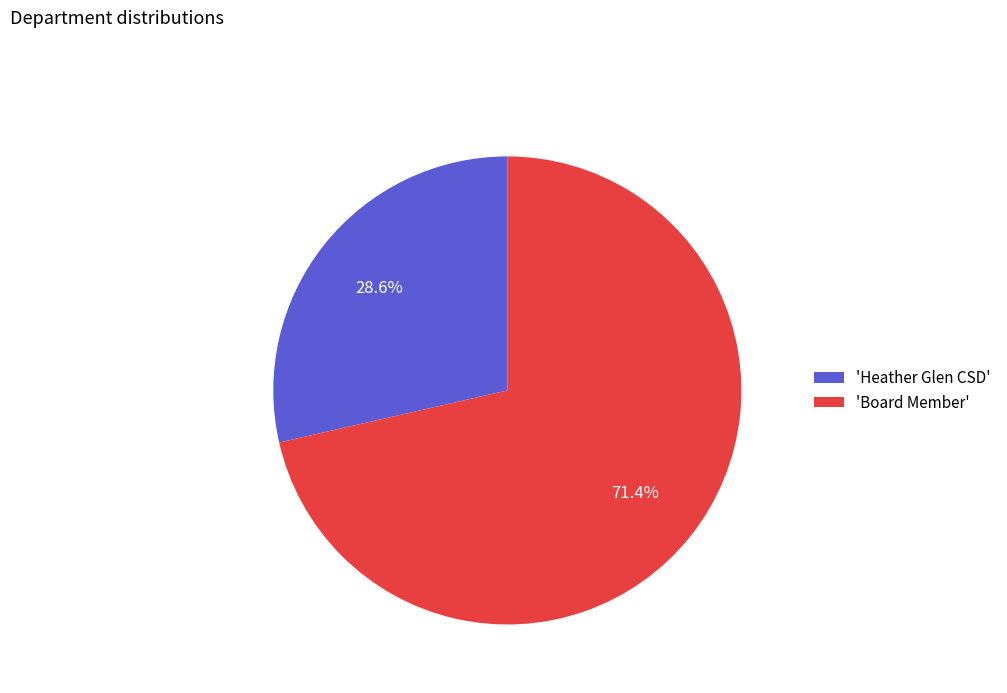

Combined, do 'Heather Glen CSD' and 'Board Member' account for over 50%?

Yes